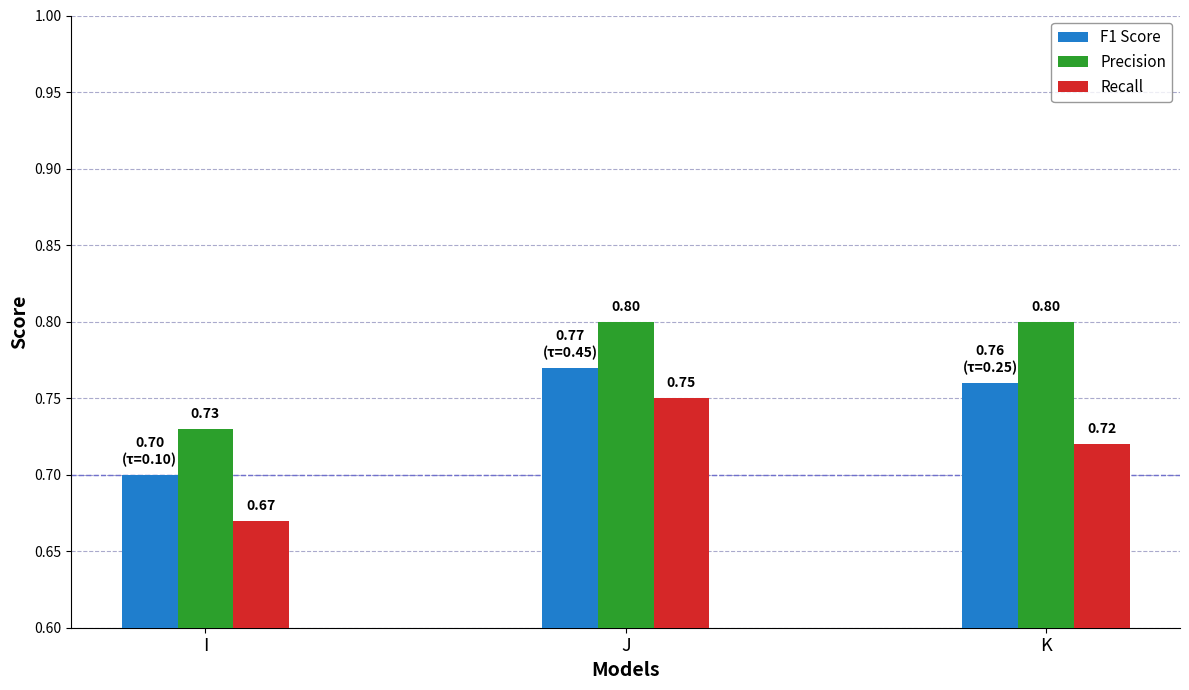

The Recall series shows 0.4 at I. True or false?

False